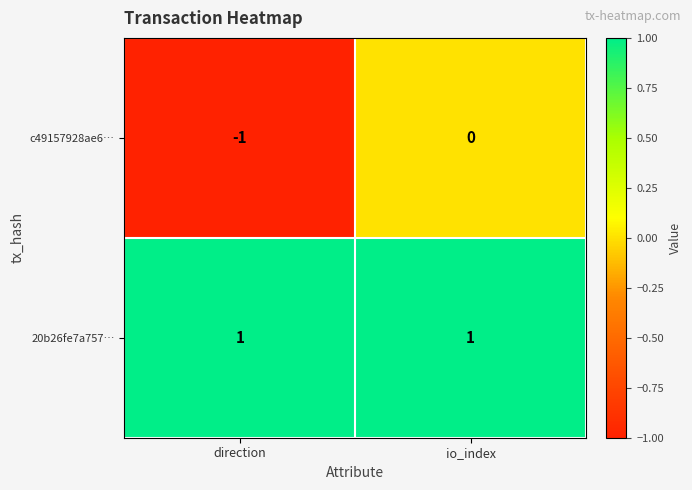

Which label corresponds to the smallest value in the chart?

direction